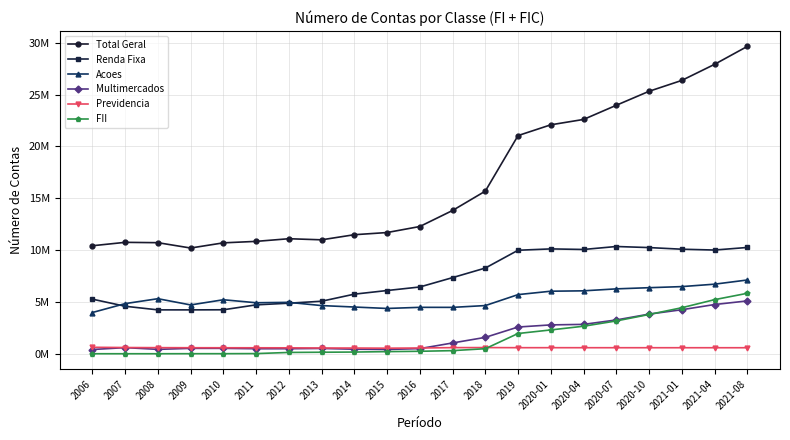

Does the chart have visible grid lines?

Yes